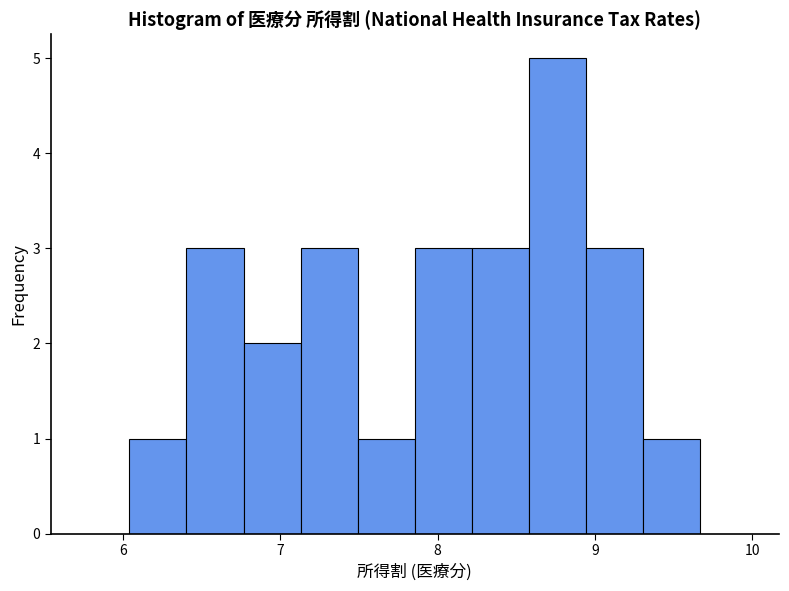

Around what value on the x-axis is the tallest bar? Give the approximate position of its centre, as read against the axis.

8.8